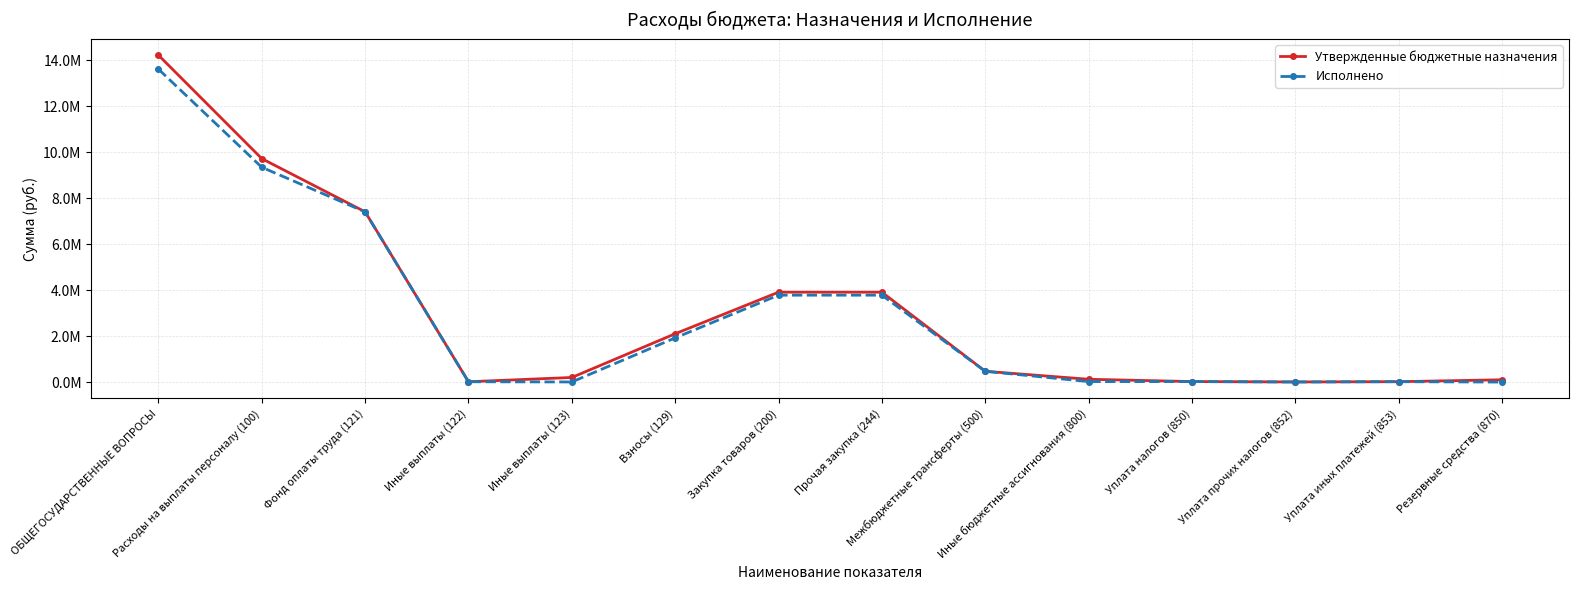

Is it true that Утвержденные бюджетные назначения equals 14232431.0 at ОБЩЕГОСУДАРСТВЕННЫЕ ВОПРОСЫ?

True